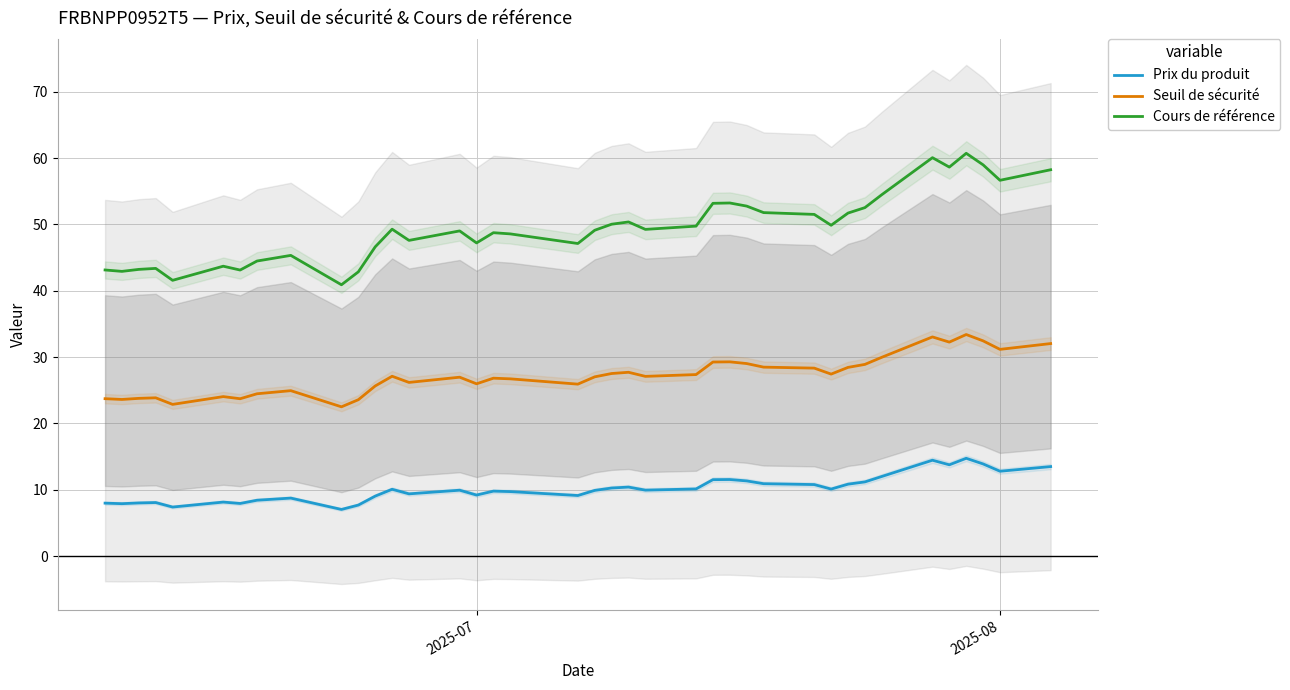

True or false: Prix du produit and Seuil de sécurité intersect in this chart.

False